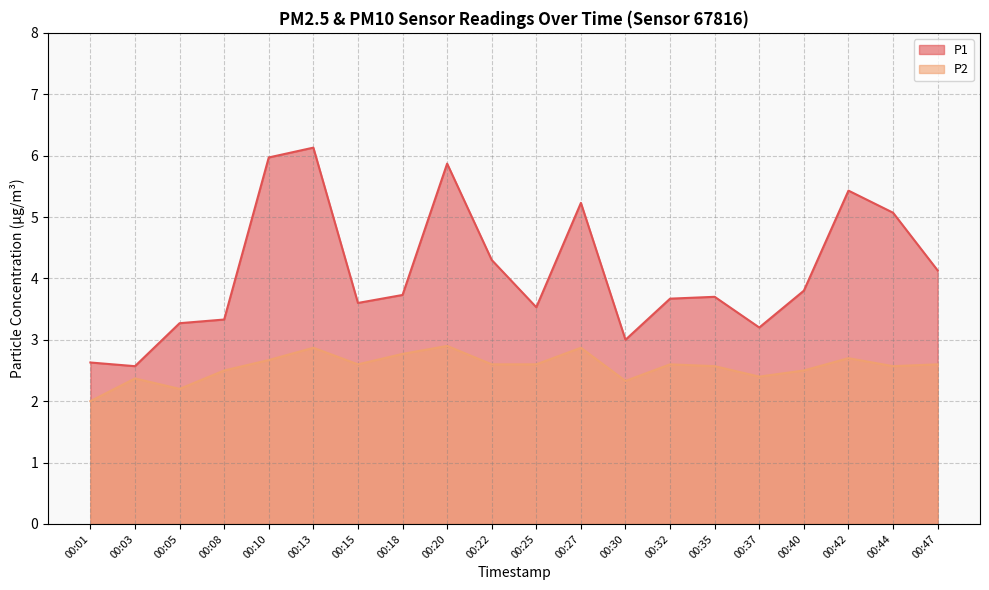

Rank the categories by P2 value from lowest to highest.

00:01, 00:05, 00:30, 00:03, 00:37, 00:08, 00:40, 00:35, 00:44, 00:15, 00:22, 00:25, 00:32, 00:47, 00:10, 00:42, 00:18, 00:13, 00:27, 00:20